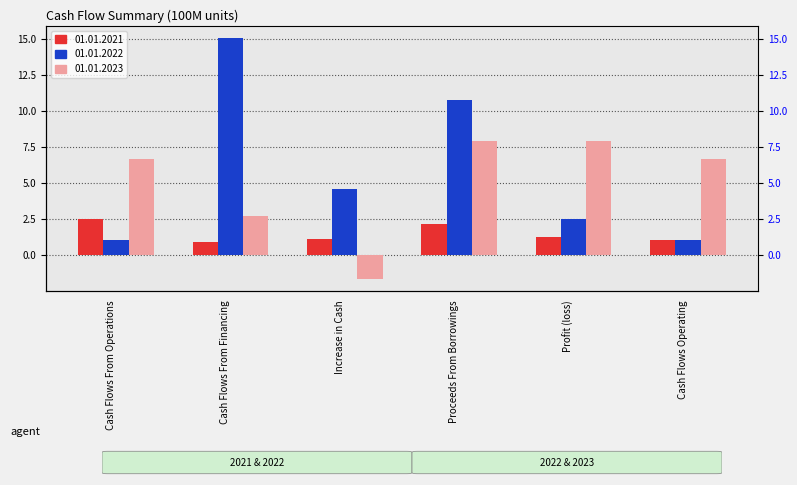

What is the smallest value displayed?

-1.6